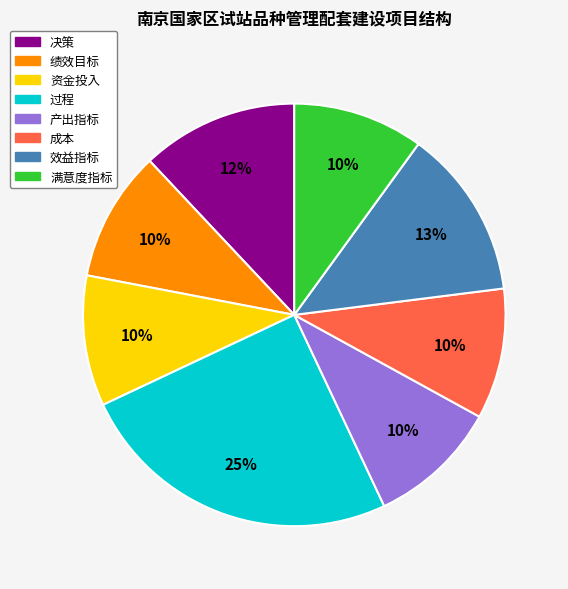

What is the ratio of the value at 效益指标 to the value at 满意度指标?

1.3